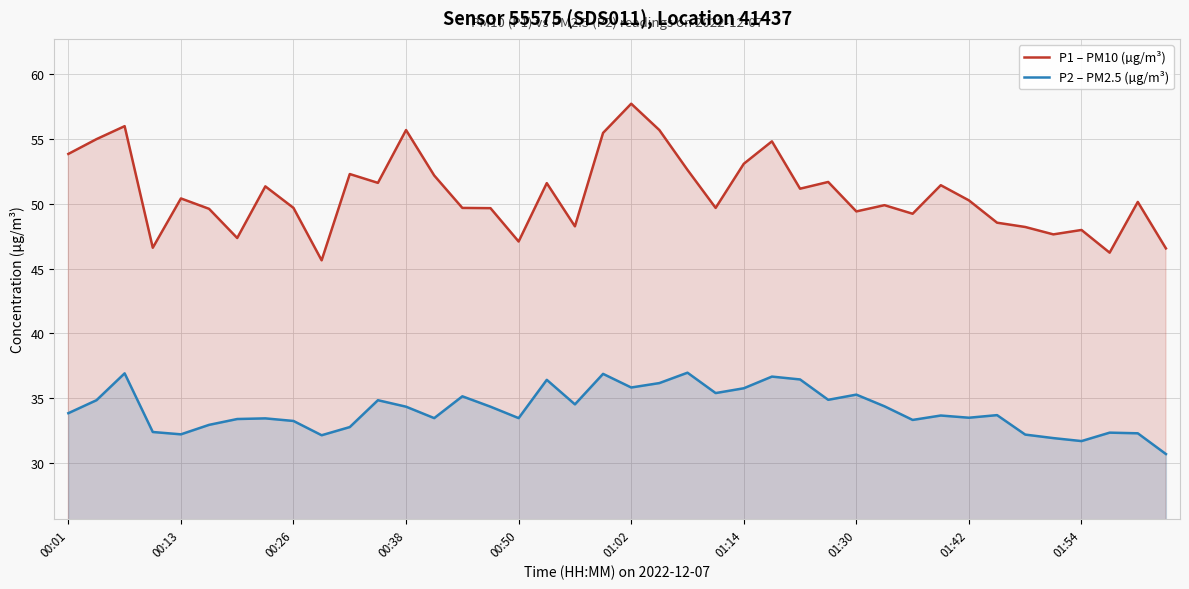

True or false: P1 – PM10 (µg/m³) and P2 – PM2.5 (µg/m³) cross at least once.

False